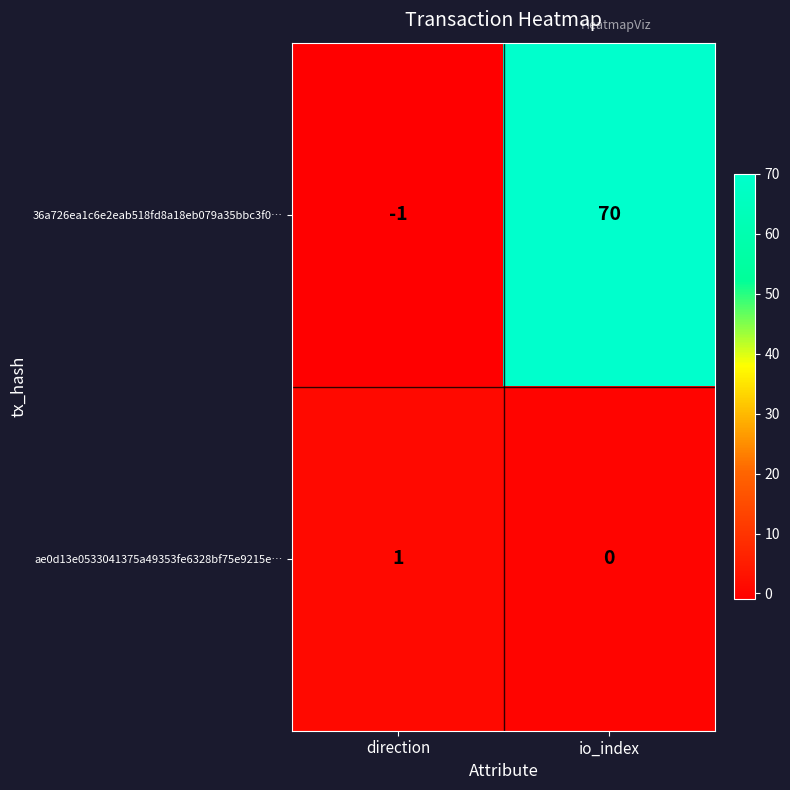

Where is ae0d13e0533041375a49353fe6328bf75e9215e… nearest to the value 0?

io_index